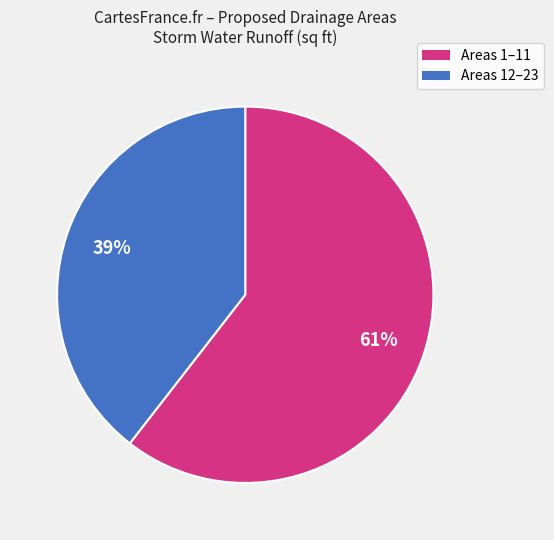

To the nearest percent, what is the average slice percentage?

50%